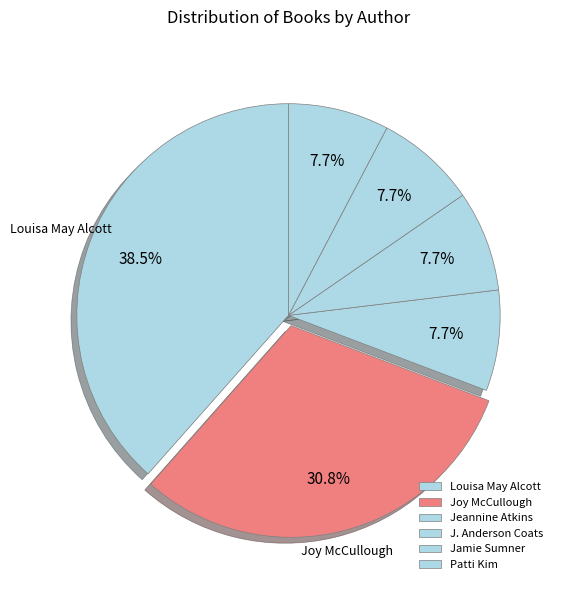

Which category has the smallest portion of the pie?

Jeannine Atkins